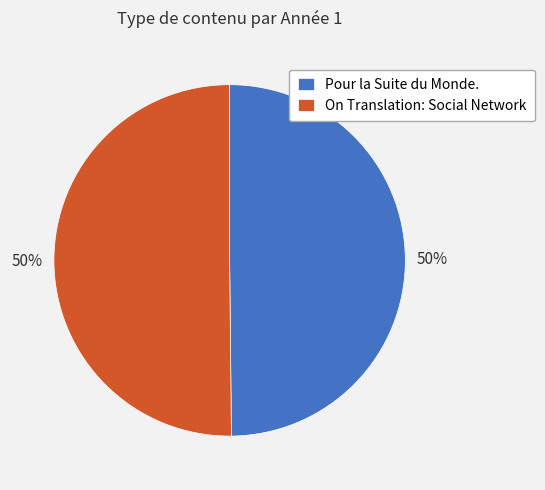

Do On Translation: Social Network and Pour la Suite du Monde. together represent more than half of the pie?

Yes